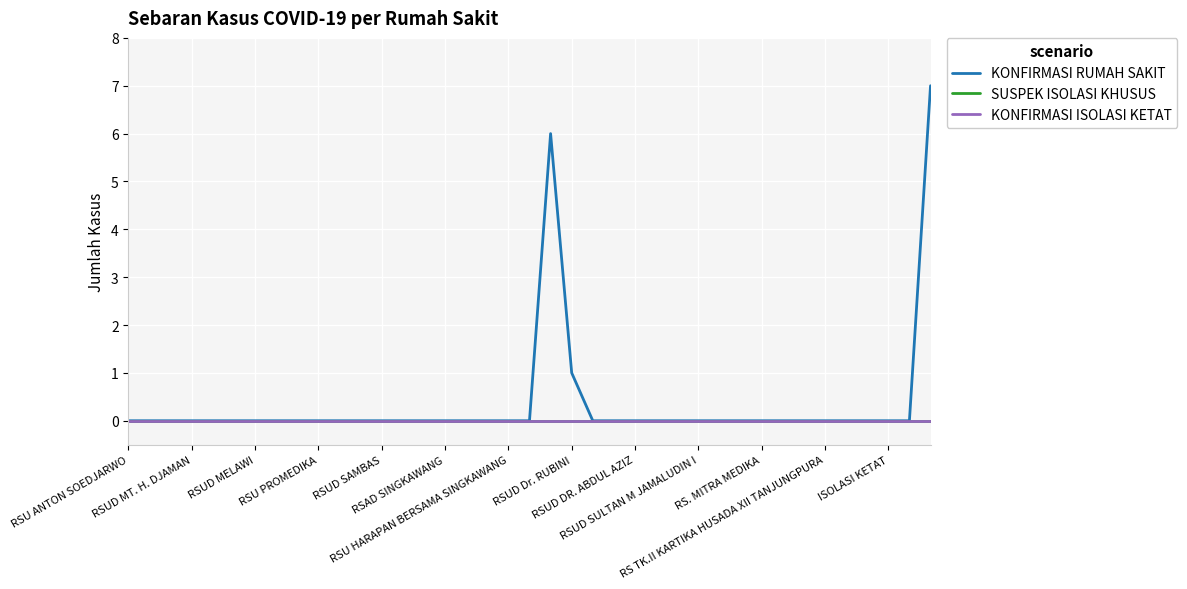

Is this an area chart (filled region under the line)?

No